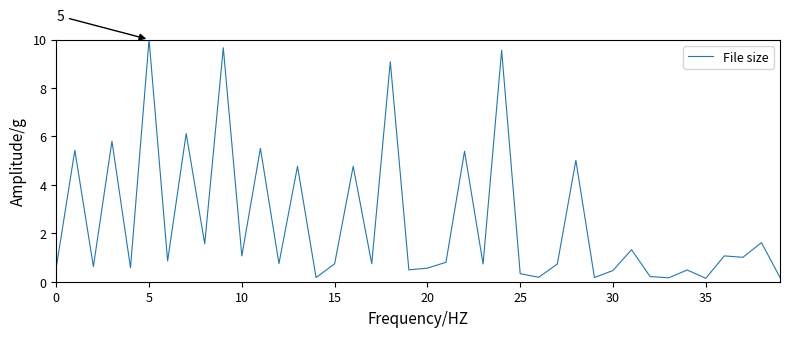

What is the greatest value displayed?

10.0